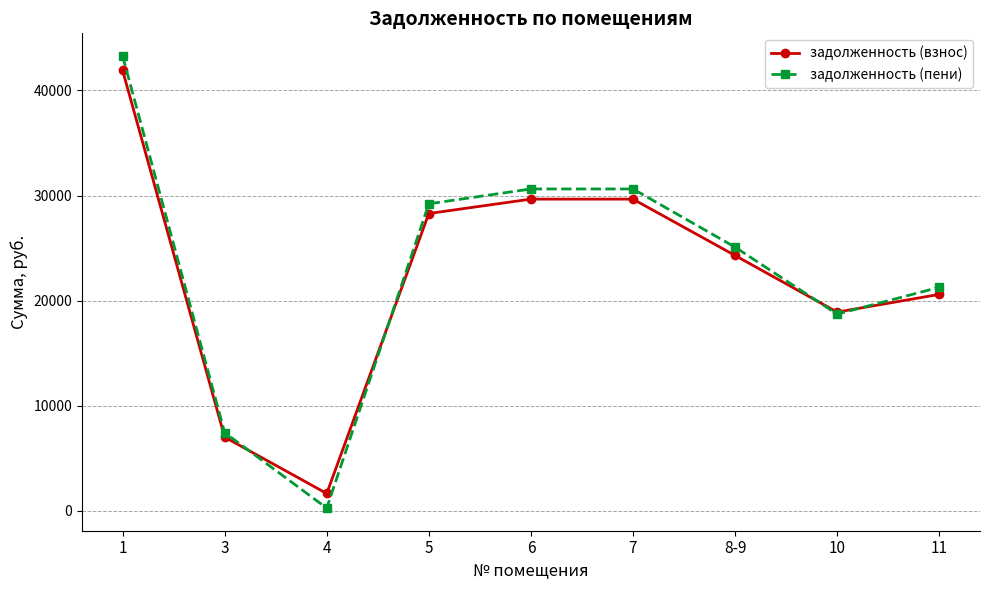

What position from the left is 1?

1